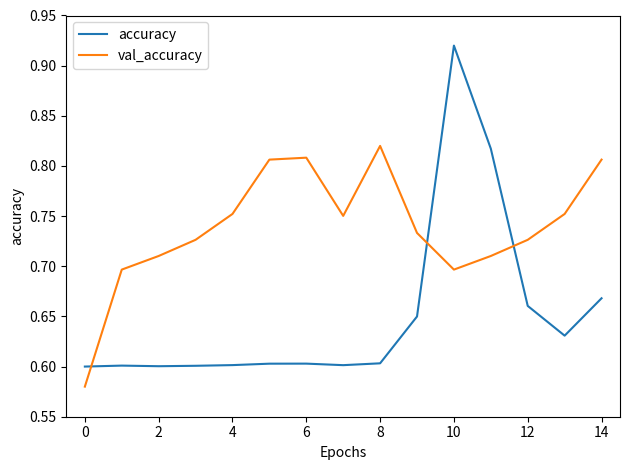

Which series has the largest total across all categories?

val_accuracy